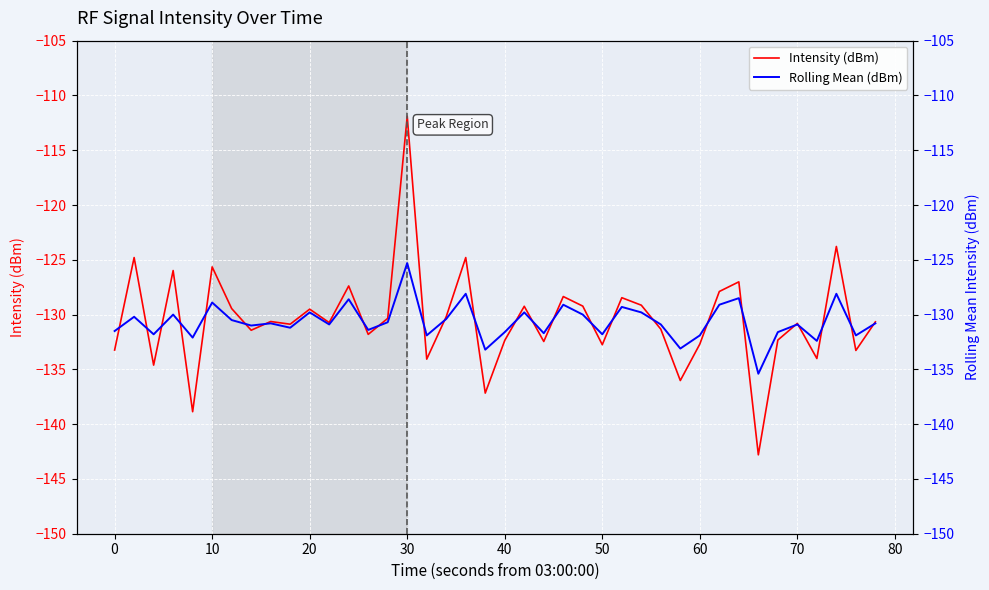

What is the maximum value for Rolling Mean (dBm)?

-125.3